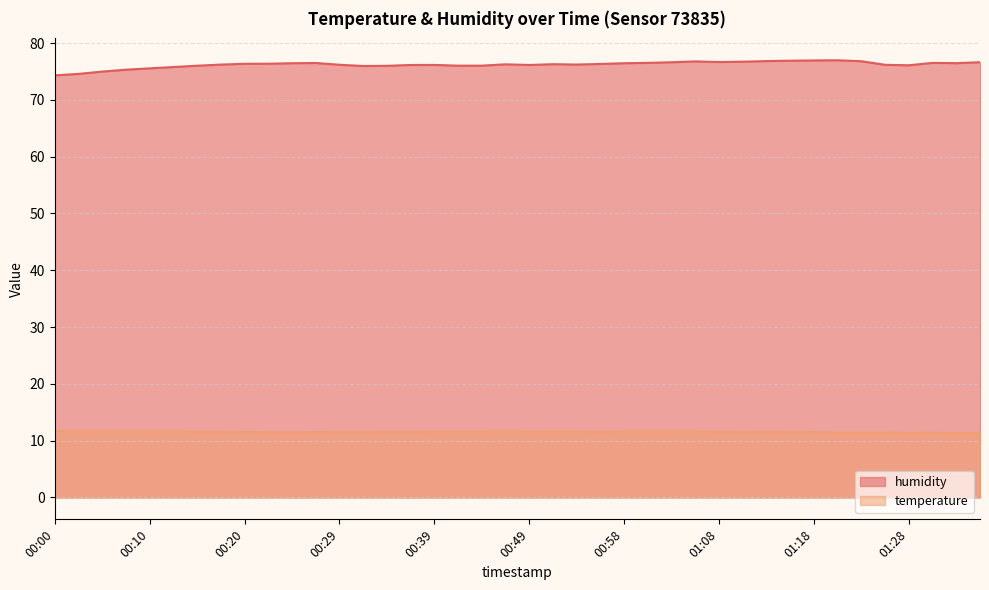

List the series in order of their overall mean, lowest first.

temperature, humidity